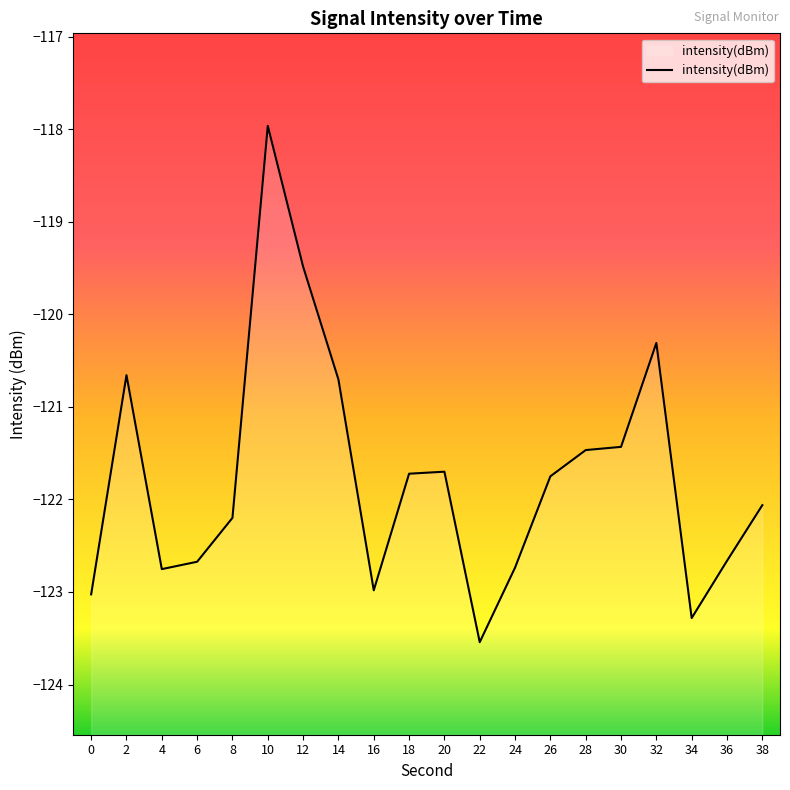

What value does the data have at 2?

-120.7